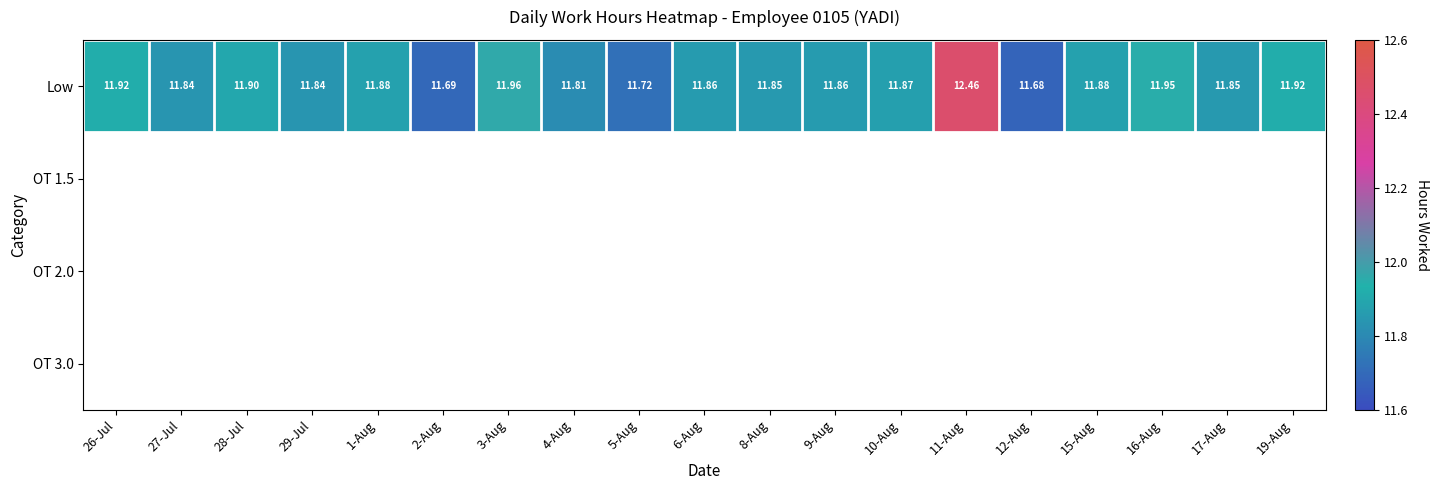

What is the greatest value displayed?

12.5